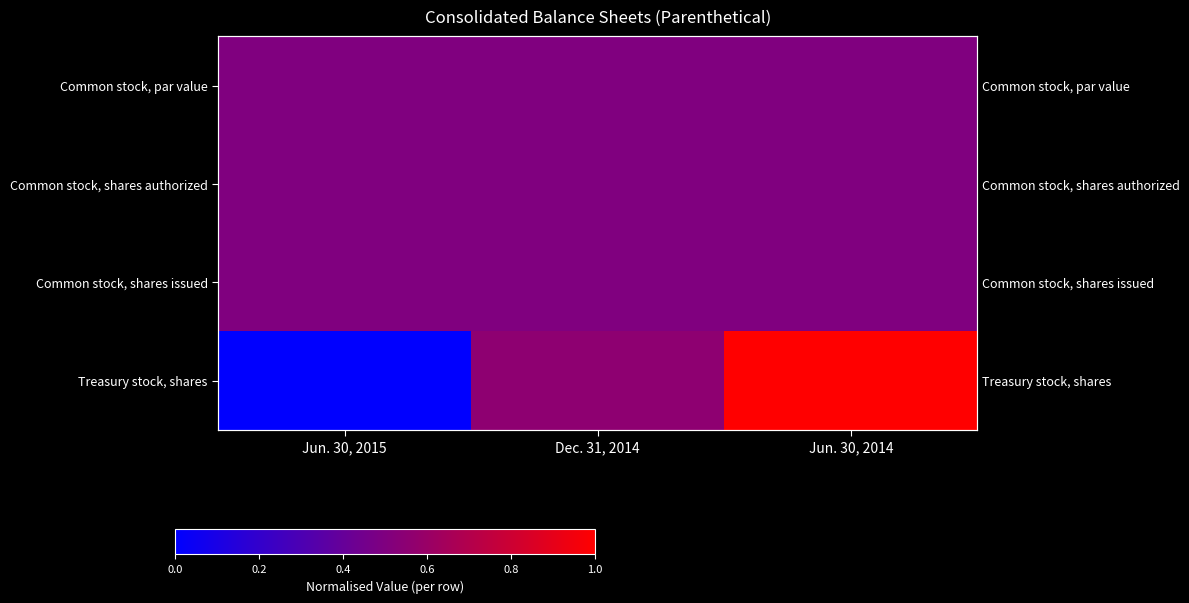

What is the total value across all series at Jun. 30, 2015?

1.5